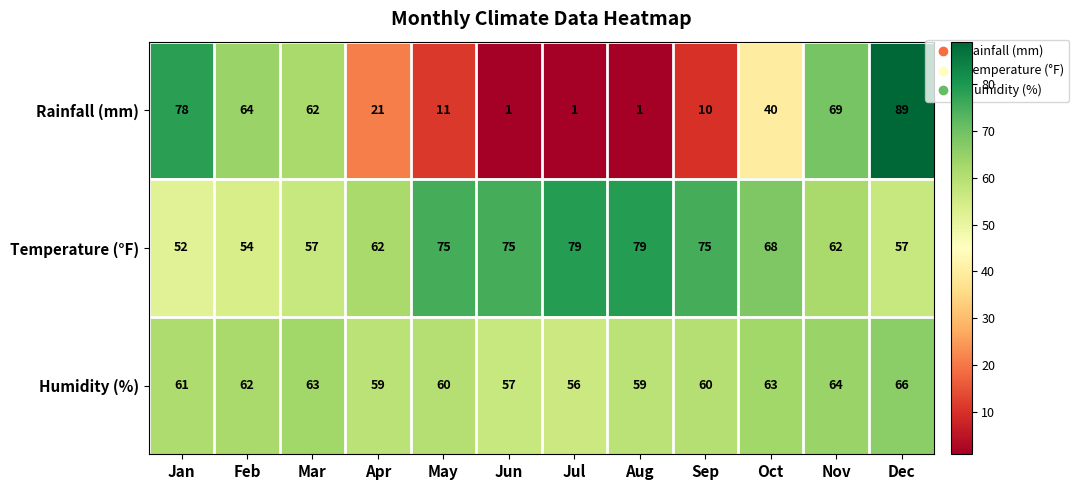

Read the Temperature (°F) value at Nov, to the nearest 10.

60